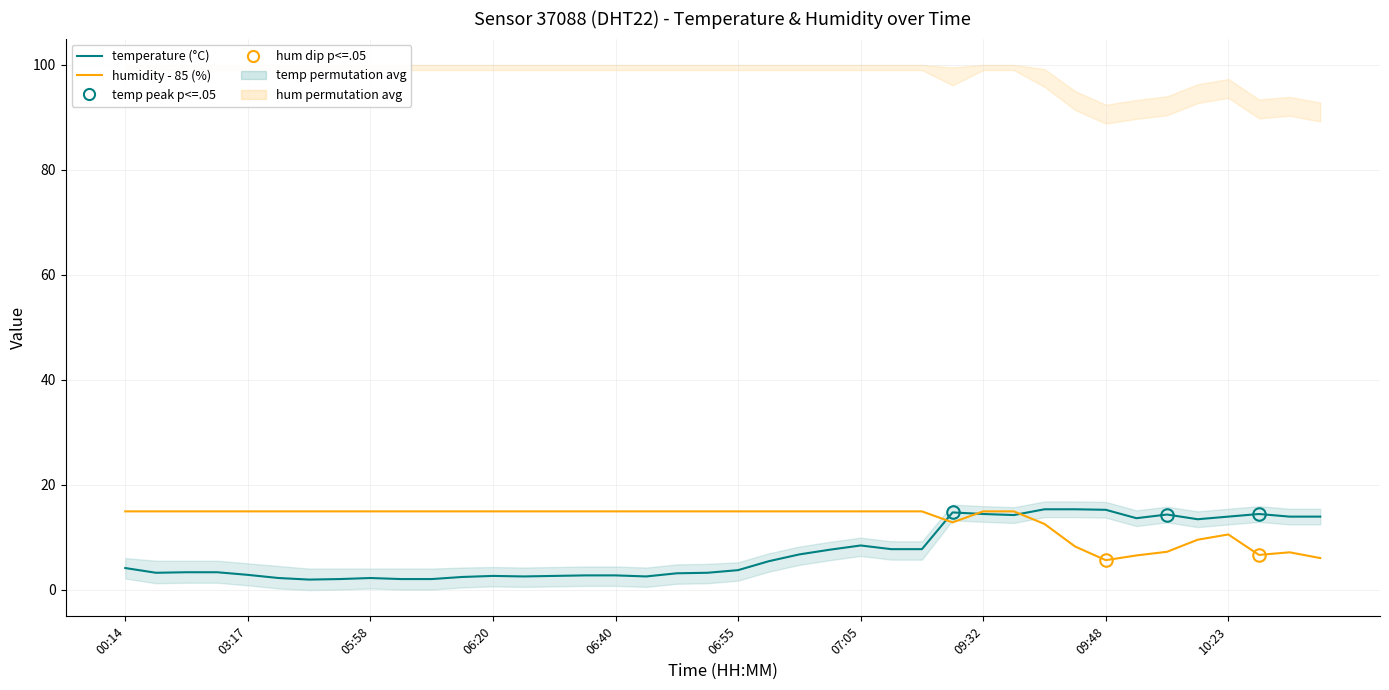

What is the spread (max minus min) of values at 25?

7.2